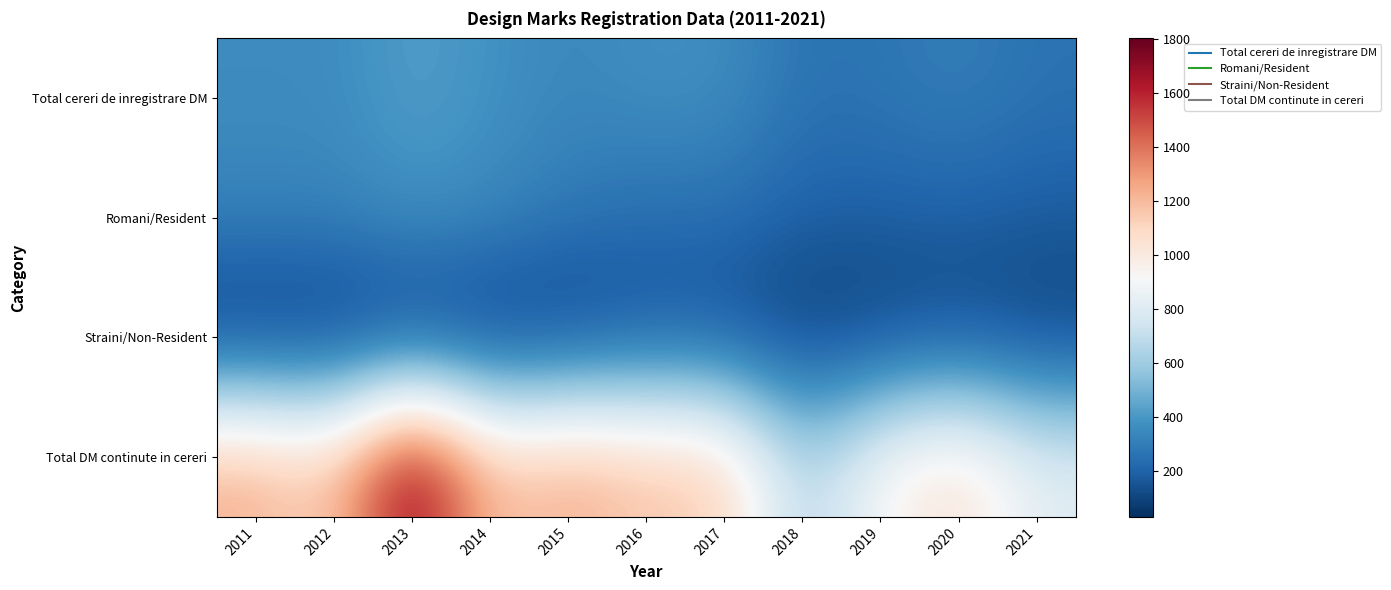

Reading left to right, list all the values displayed in this chart.

Total cereri de inregistrare DM: 2011=356	2012=356	2013=425	2014=381	2015=337	2016=372	2017=366	2018=259	2019=271	2020=307	2021=259
Romani/Resident: 2011=328	2012=325	2013=378	2014=346	2015=281	2016=237	2017=245	2018=194	2019=189	2020=193	2021=177
Straini/Non-Resident: 2011=28	2012=31	2013=47	2014=35	2015=56	2016=135	2017=121	2018=65	2019=82	2020=114	2021=82
Total DM continute in cereri: 2011=1246	2012=1138	2013=1803	2014=1171	2015=1259	2016=1171	2017=1162	2018=619	2019=941	2020=1083	2021=824